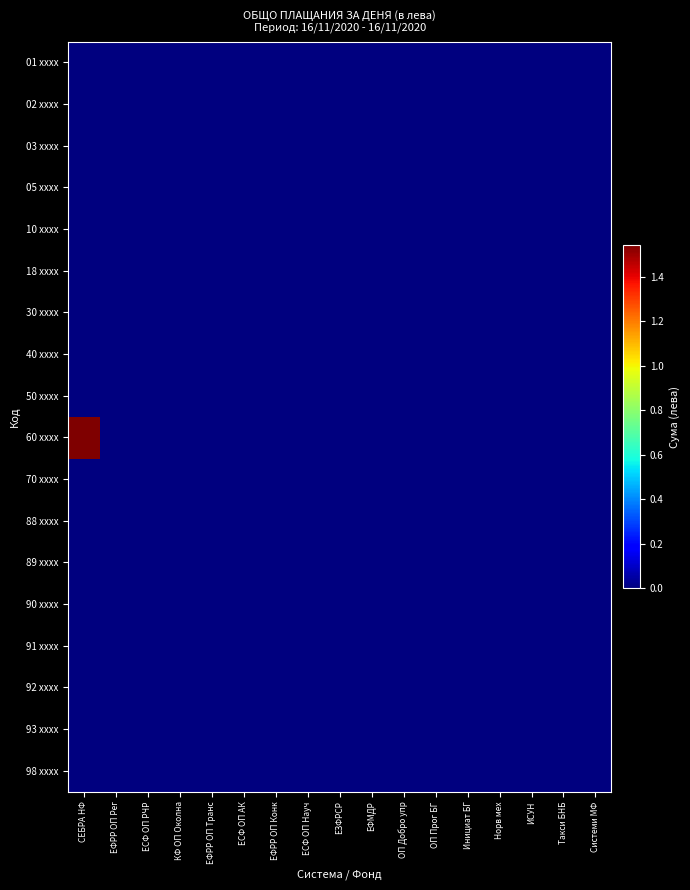

At Системи МФ, list the series in order from smallest to largest.

01 xxxx, 02 xxxx, 03 xxxx, 05 xxxx, 10 xxxx, 18 xxxx, 30 xxxx, 40 xxxx, 50 xxxx, 60 xxxx, 70 xxxx, 88 xxxx, 89 xxxx, 90 xxxx, 91 xxxx, 92 xxxx, 93 xxxx, 98 xxxx